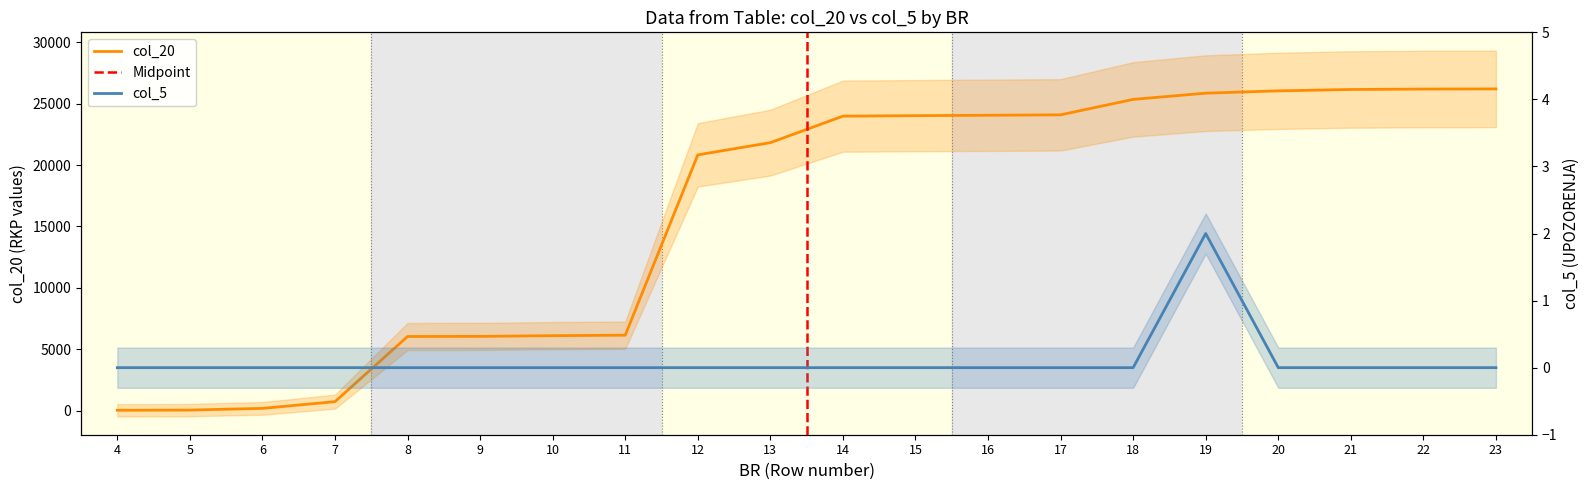

Between 5 and 14, which series saw the biggest shift?

col_20